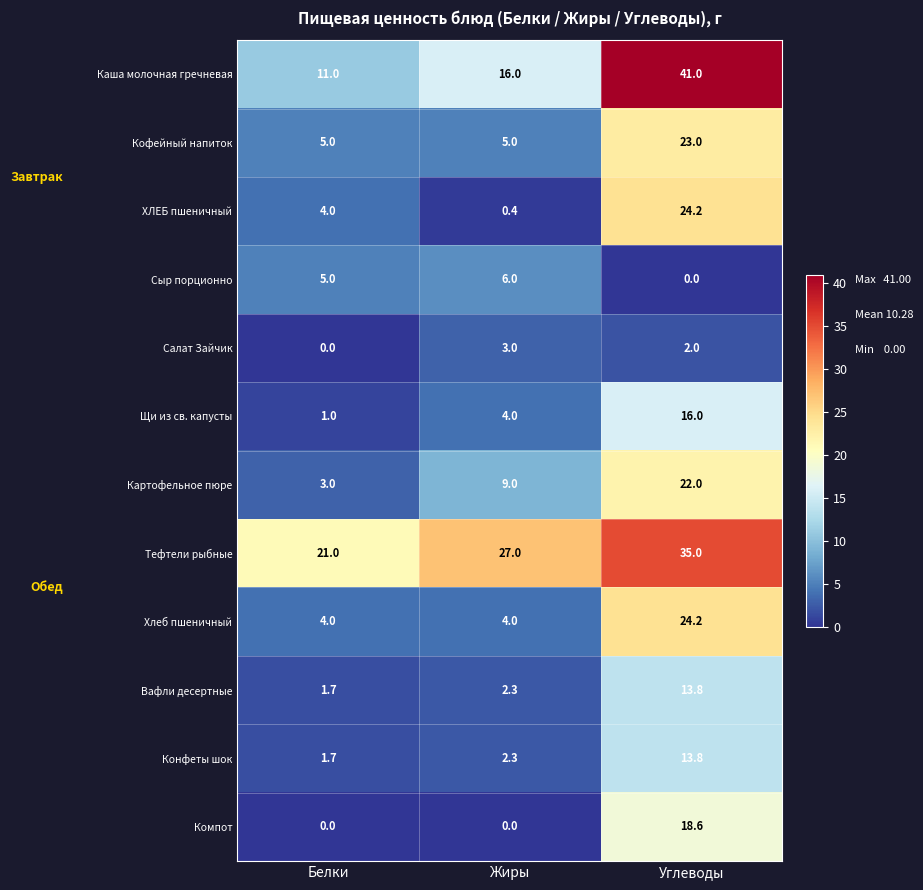

Which series changed the most between Белки and Углеводы?

Каша молочная гречневая